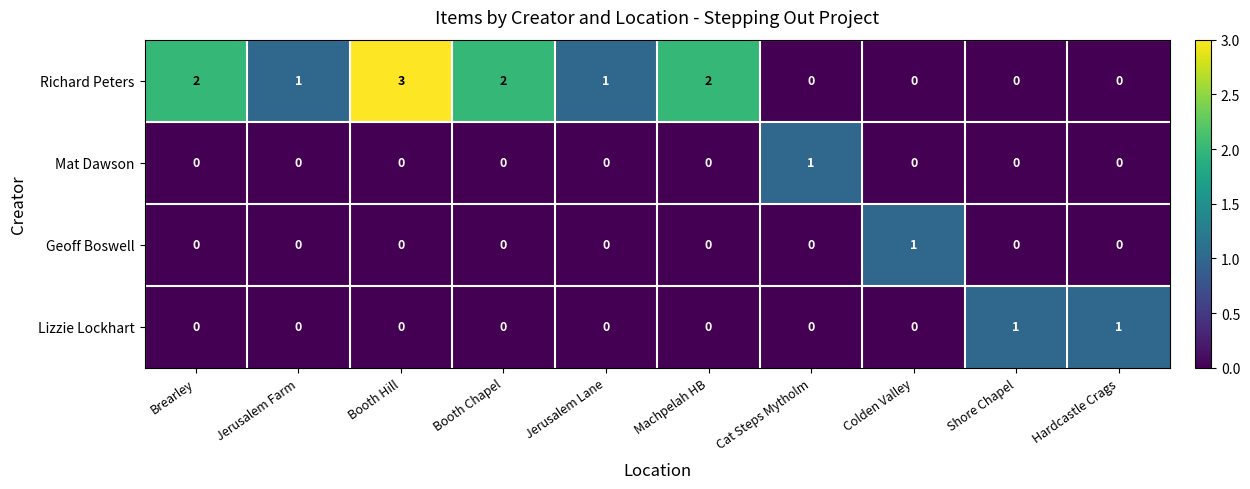

Count the number of categories in the chart.

10